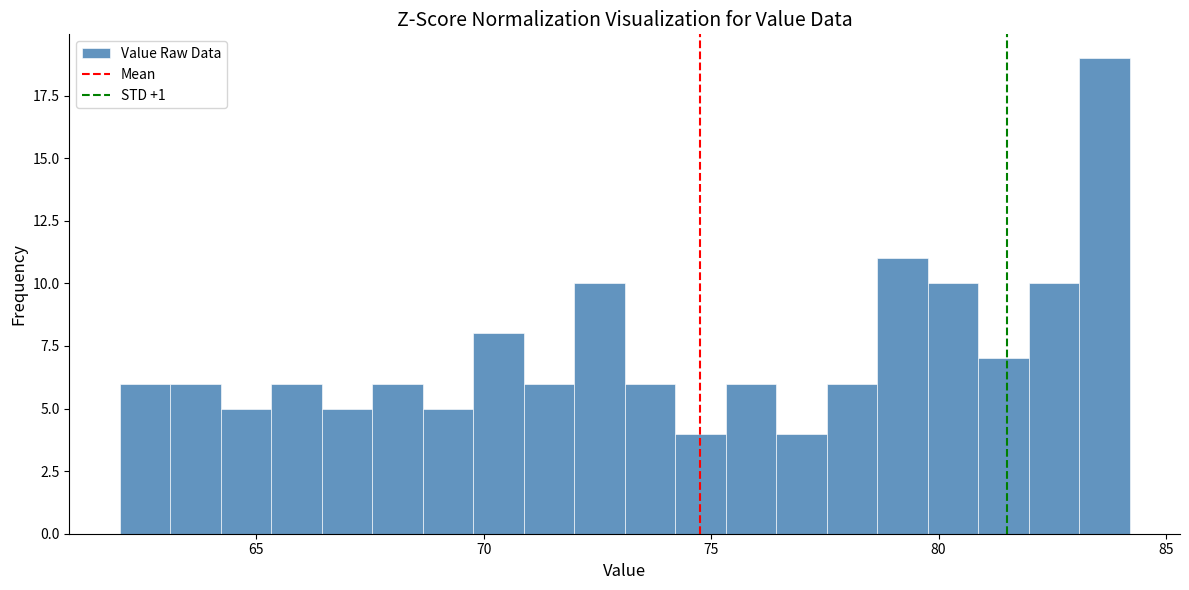

Read against the x-axis, roughly where is the centre of the tallest bar?

83.5